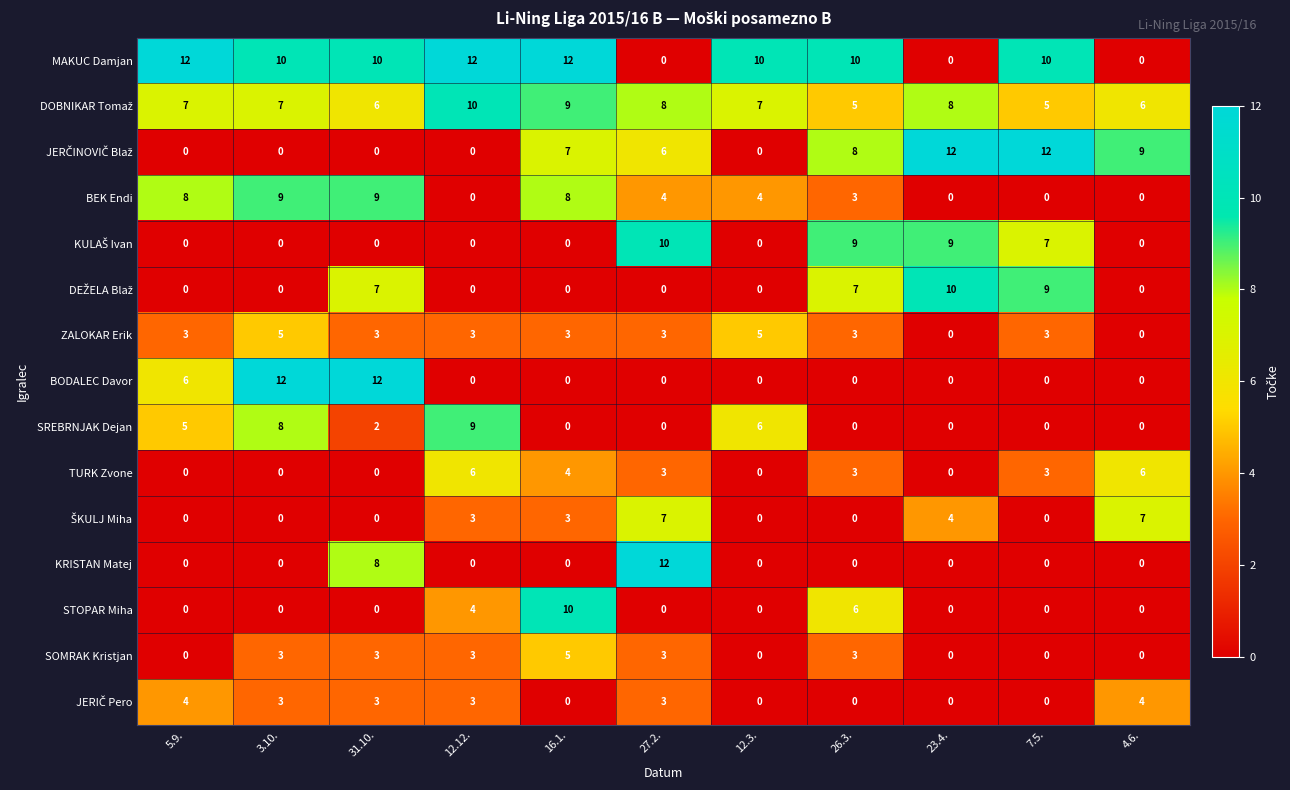

What is the difference between the maximum and minimum values in the TURK Zvone series?

6